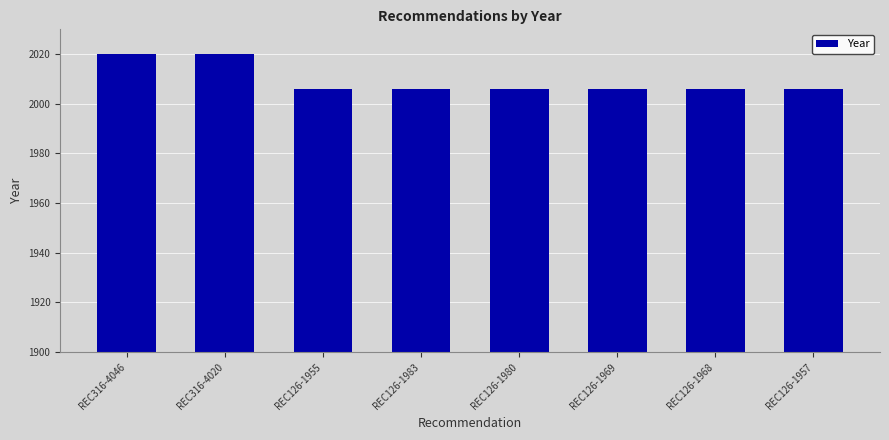

What is the sum of all values?

16076